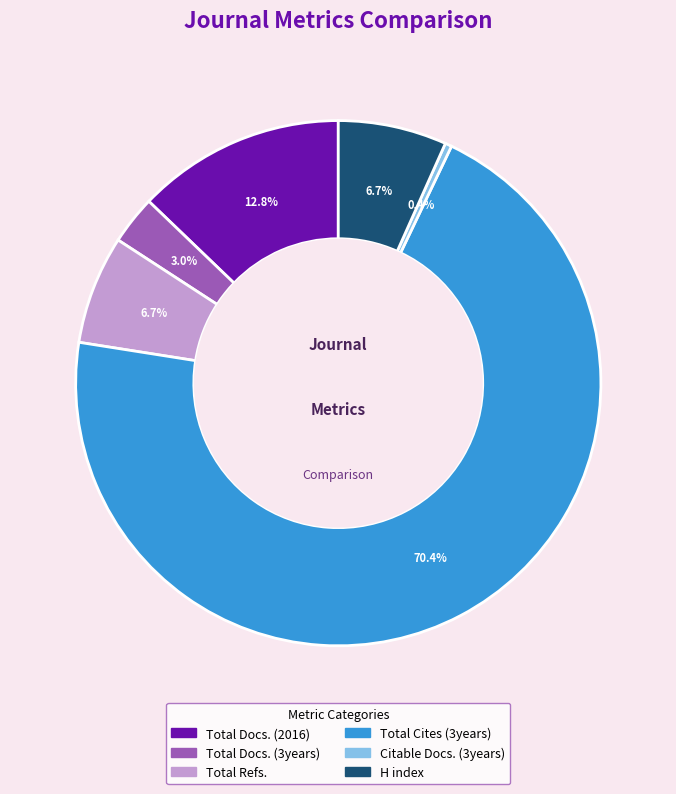

Combined, what portion of the pie is H index and Total Cites (3years)?

77.1%